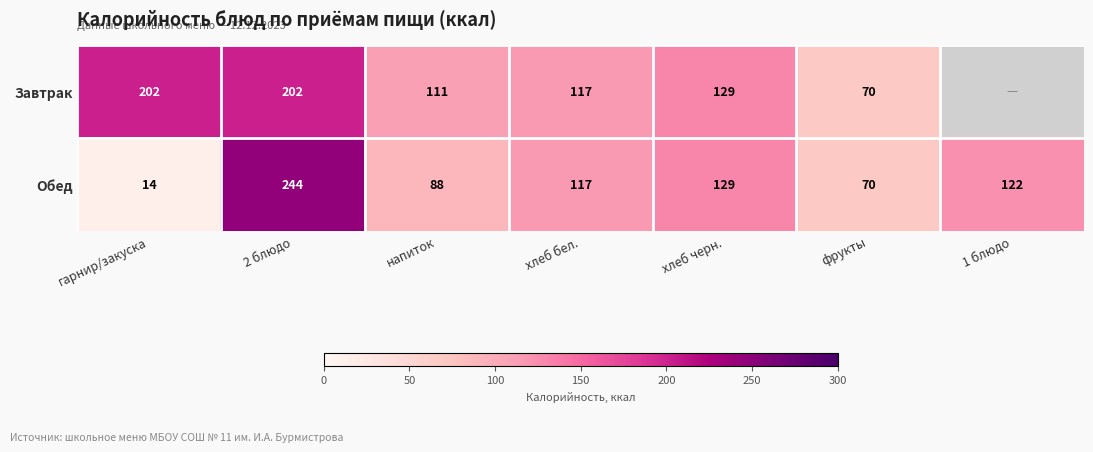

What is the sum of all Обед values?

784